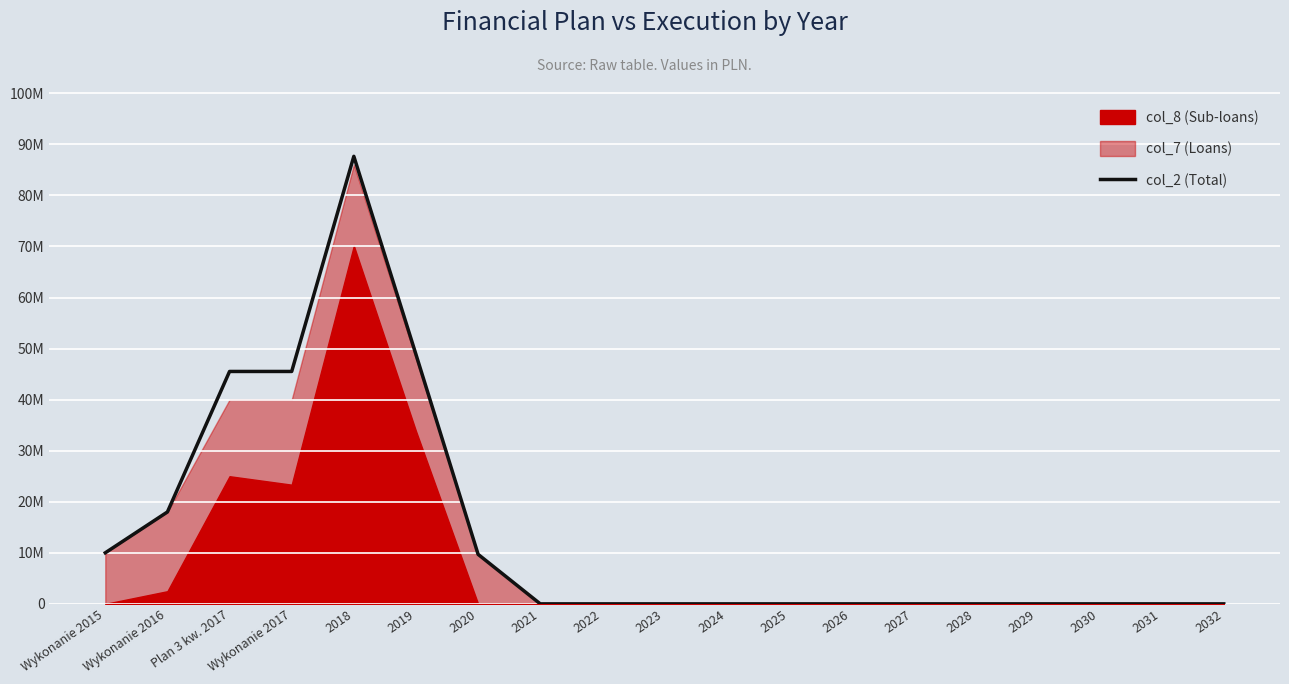

How many lines are shown in the chart?

1